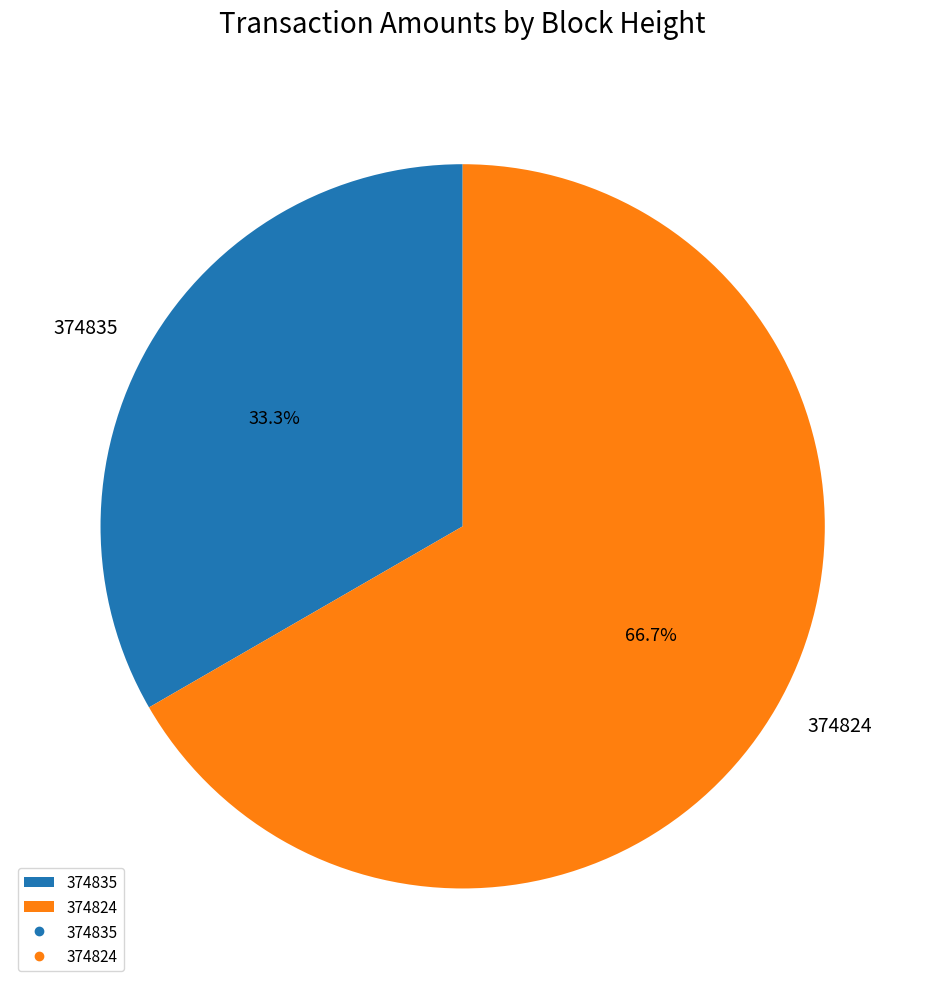

True or false: 374835 accounts for 33% of the total.

True